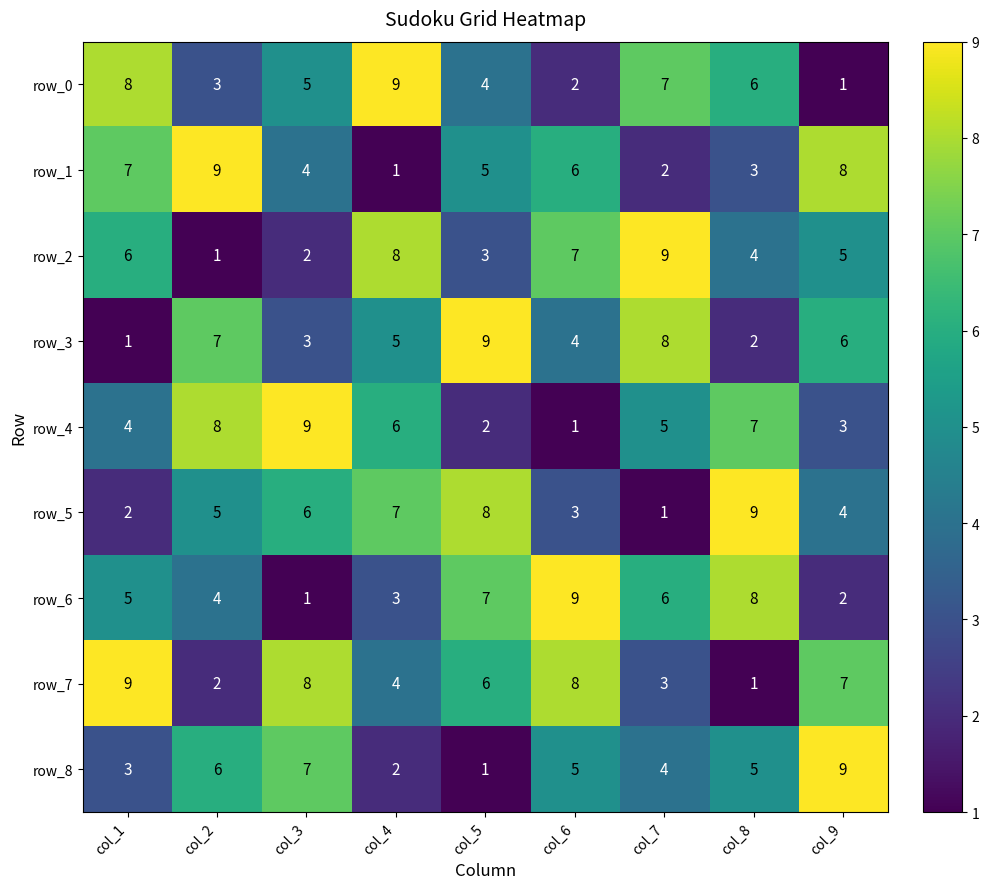

At how many categories does at least one series exceed 8?

9